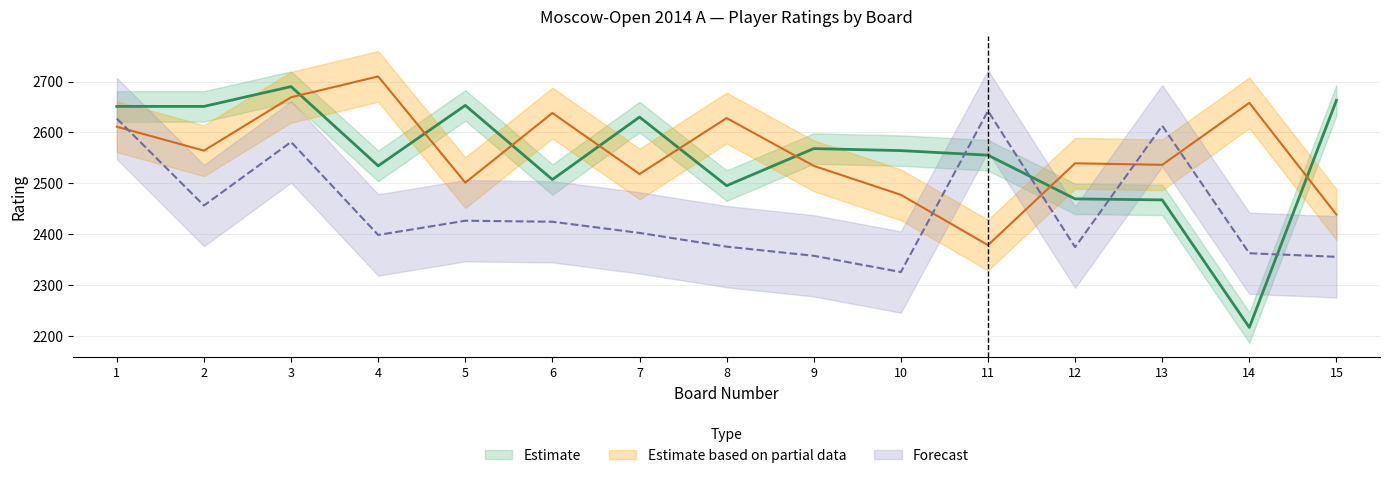

How many series are shown in this chart?

3